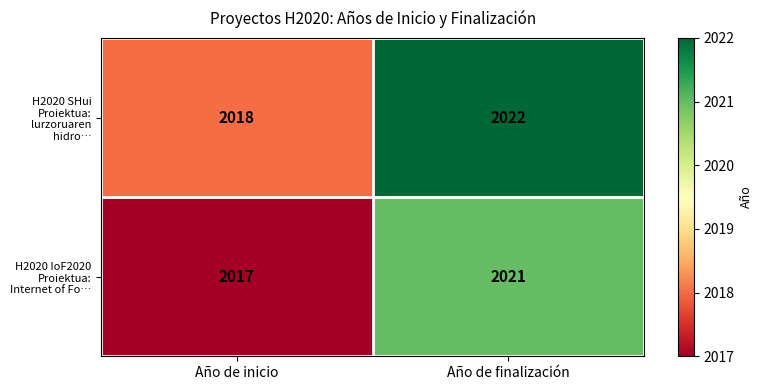

At how many categories does at least one series exceed 2020?

1